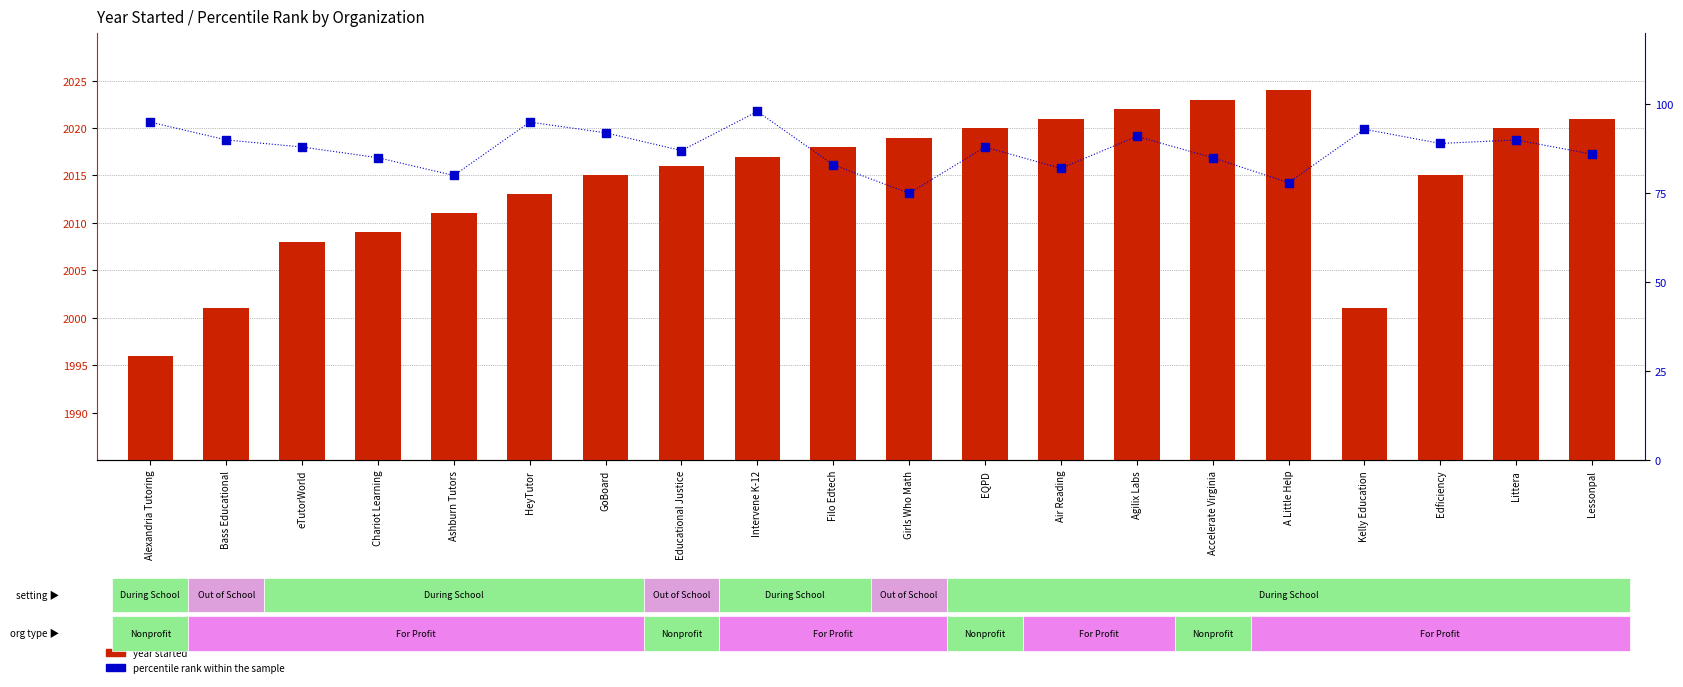

Which series contains the highest Y value?

year started